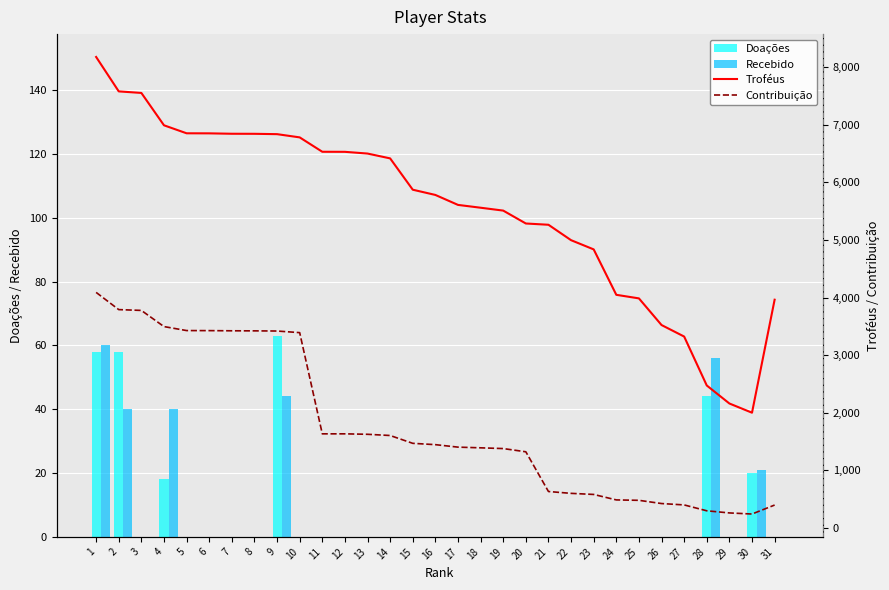

List the labels in order of Recebido value, smallest first.

3, 5, 6, 7, 8, 10, 11, 12, 13, 14, 15, 16, 17, 18, 19, 20, 21, 22, 23, 24, 25, 26, 27, 29, 31, 30, 2, 4, 9, 28, 1